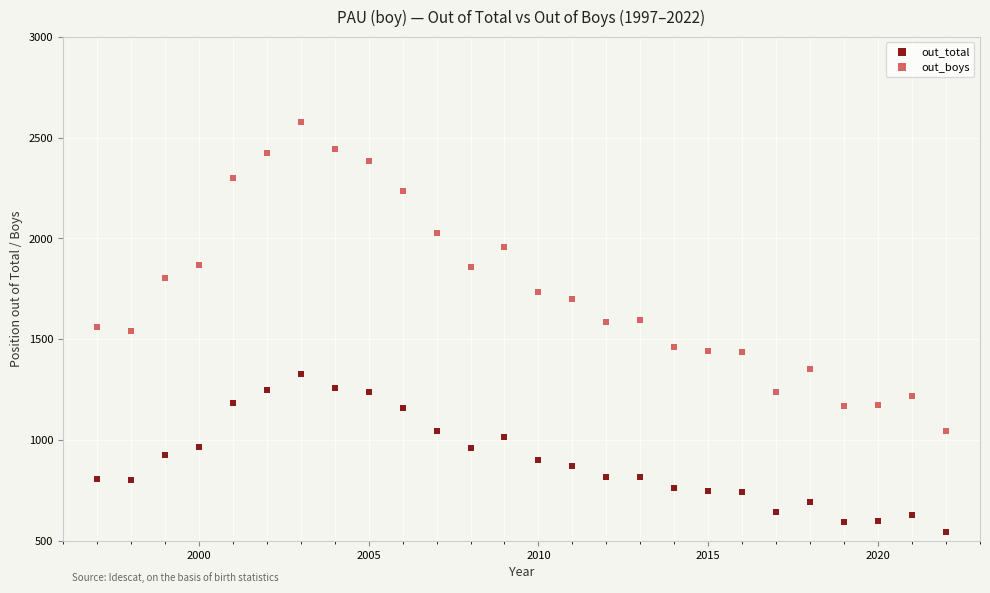

What are all the series names shown in the legend?

out_total, out_boys